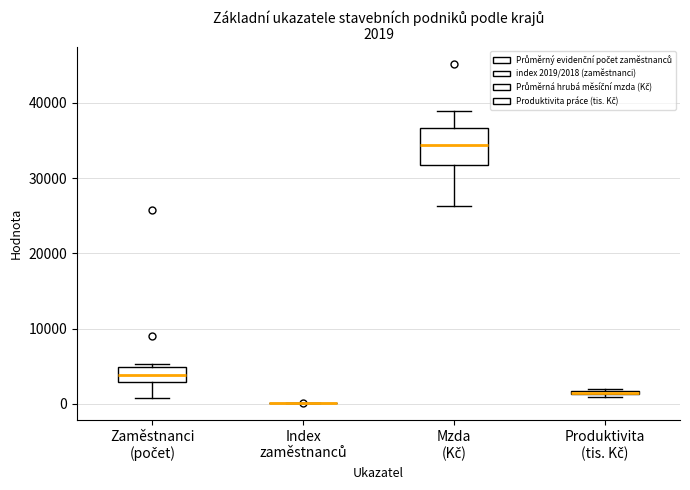

Comparing the boxes themselves (not the whiskers), which one is the tallest?

Mzda (Kč)